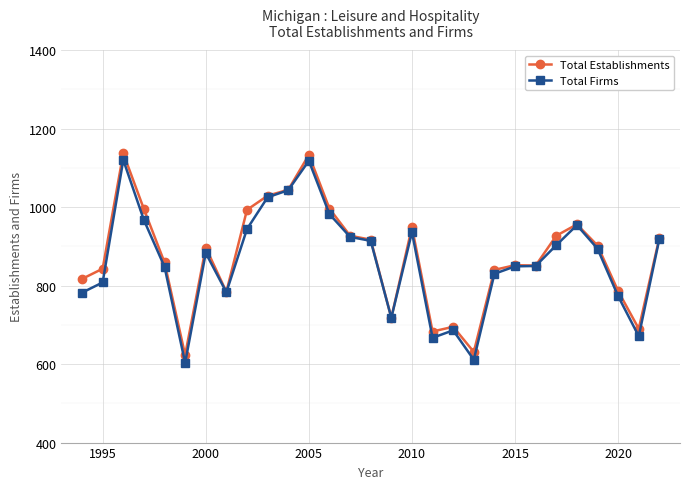

What is the value of the Total Firms point at the 3rd from the left?

1120